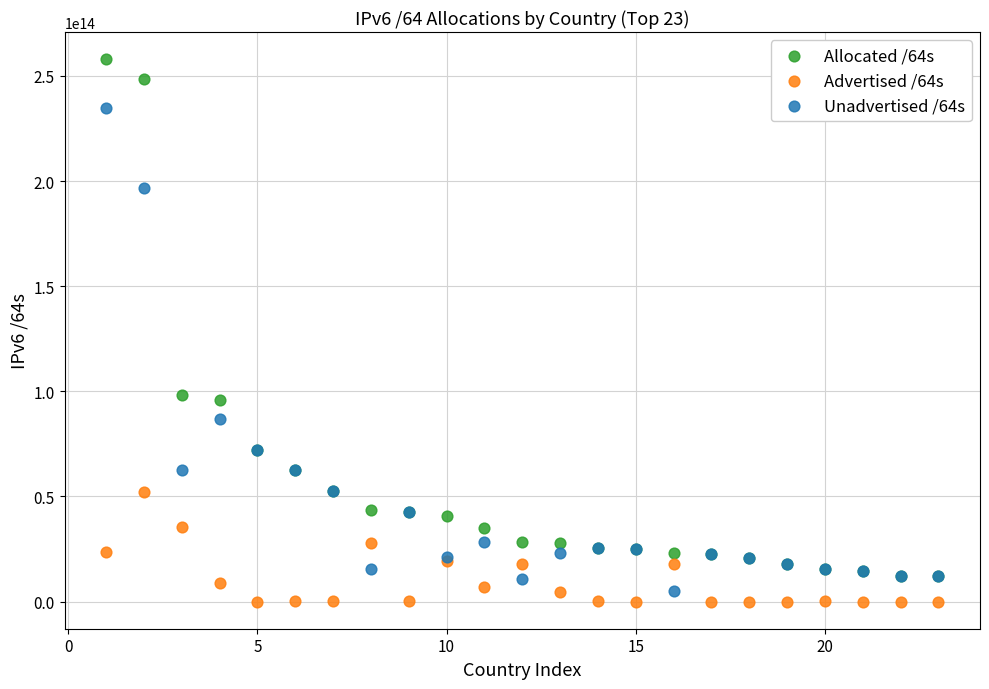

What are all the series names shown in the legend?

Allocated /64s, Advertised /64s, Unadvertised /64s